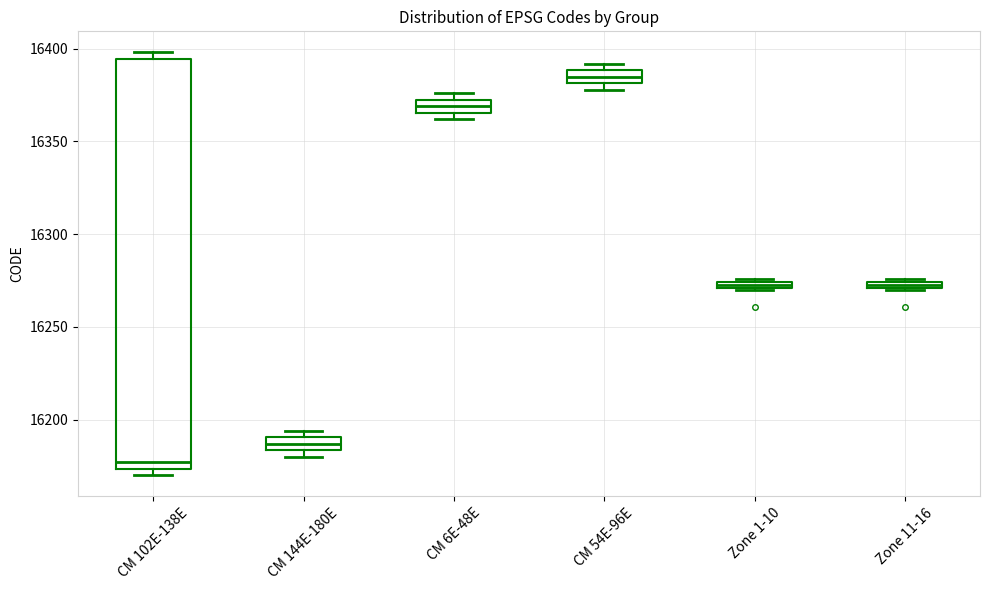

Which box has the lowest median line?

CM 102E-138E